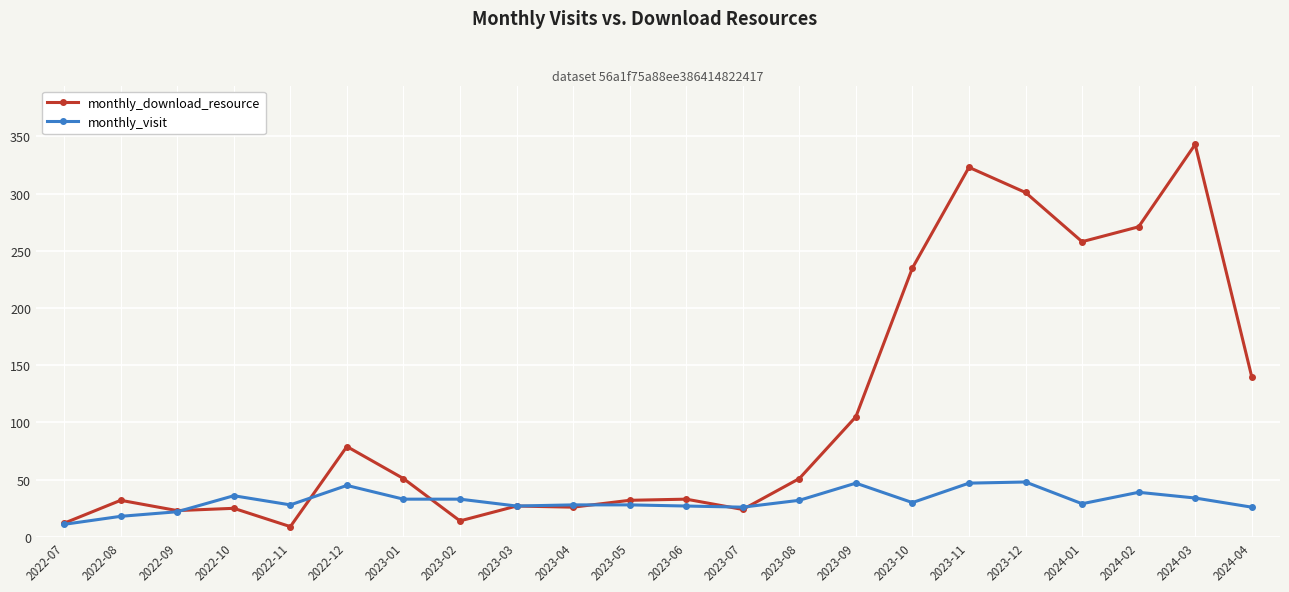

True or false: monthly_download_resource has a value of 51 at 2023-08.

True